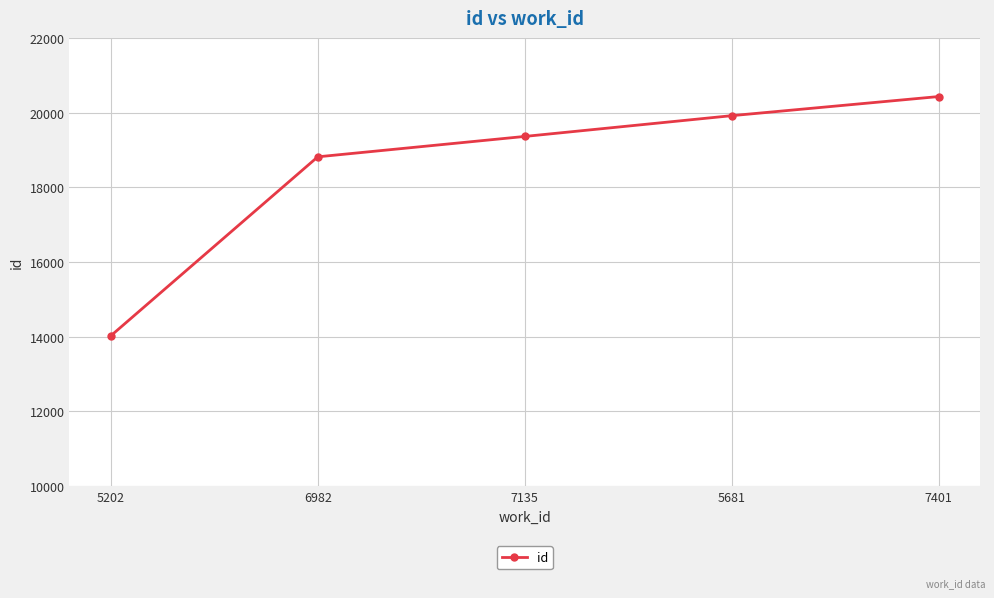

Is this an area chart (filled region under the line)?

No